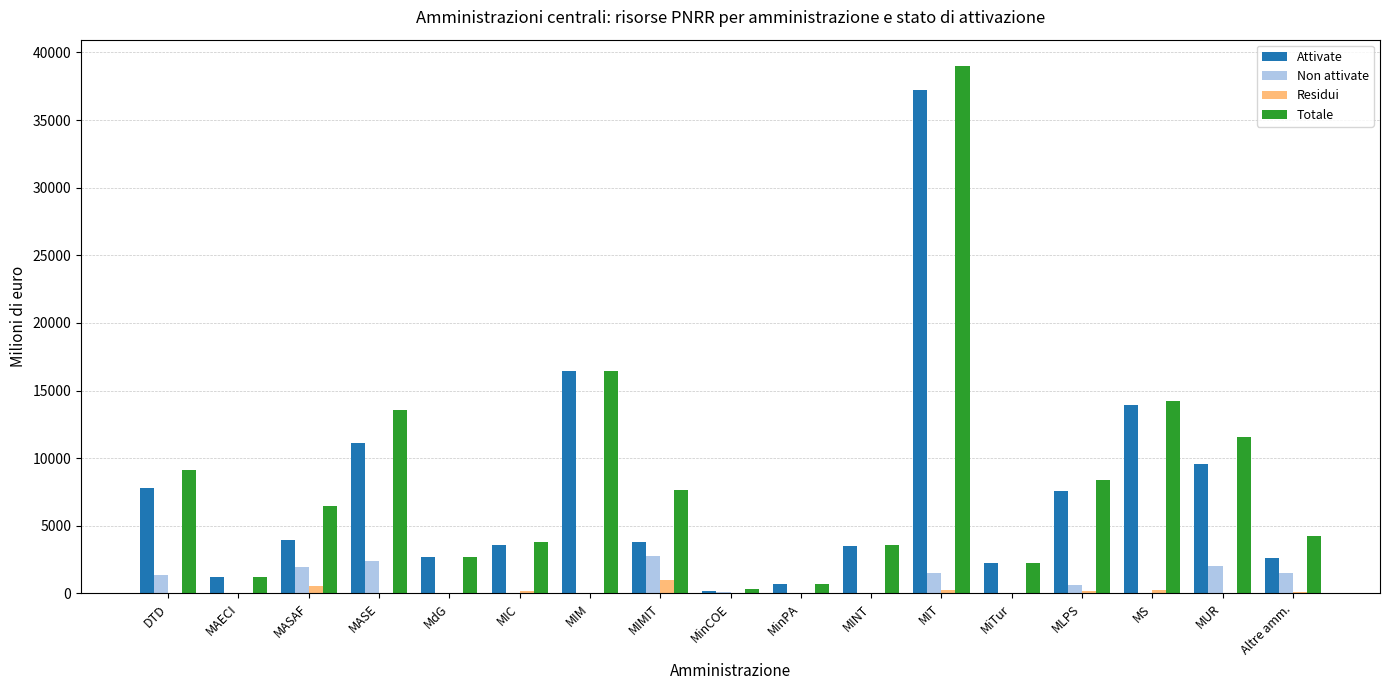

Does the chart contain stacked bars?

No